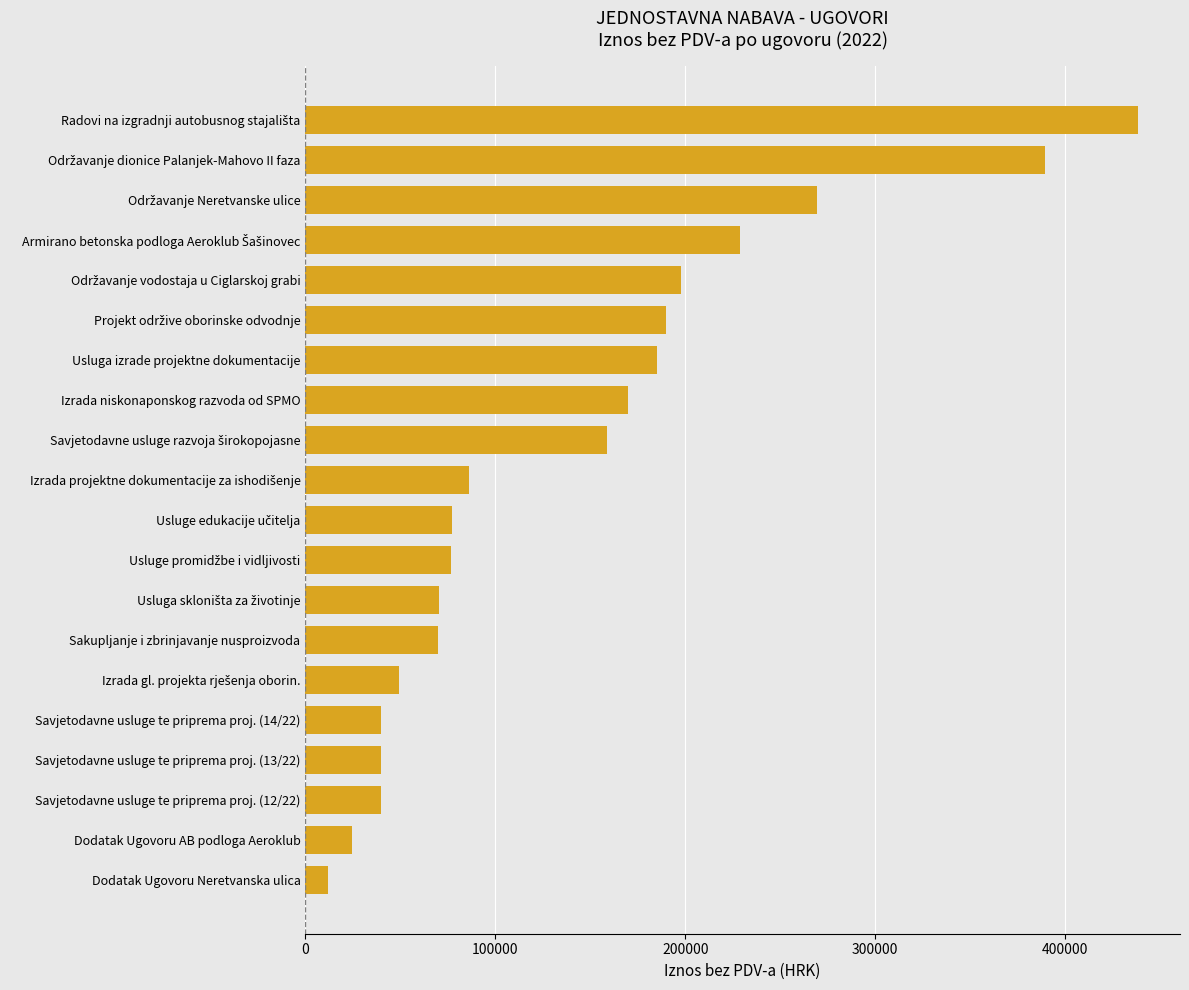

The chart shows a value of 38684.5 at Dodatak Ugovoru AB podloga Aeroklub. True or false?

False